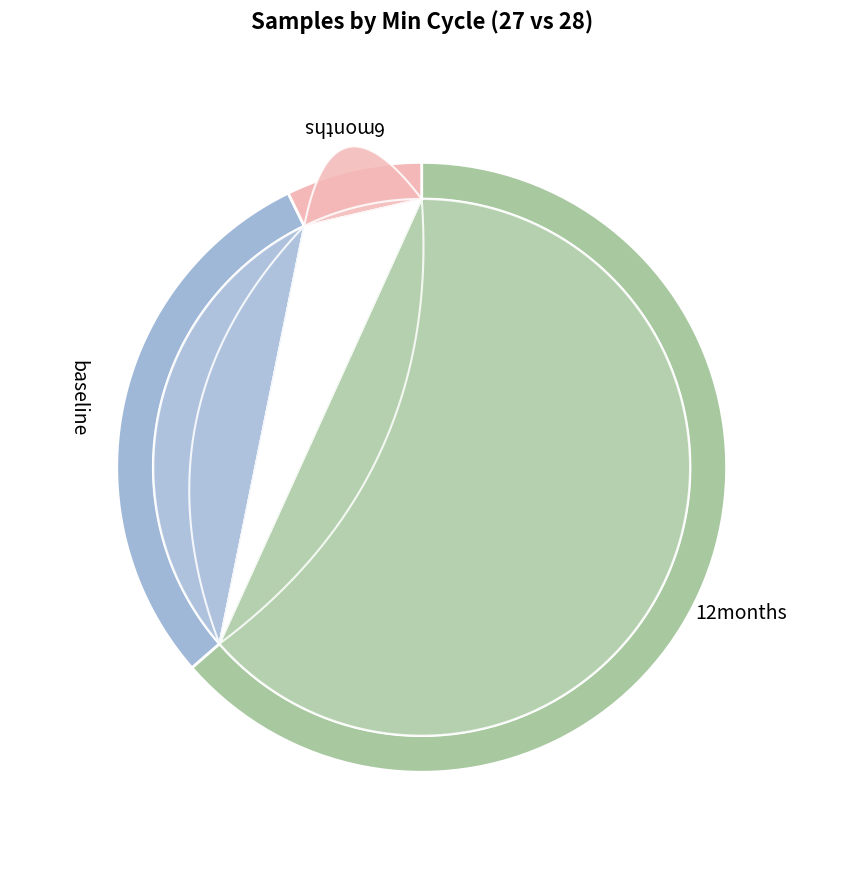

To the nearest percent, what is the combined percentage of 28 and 27?

17%